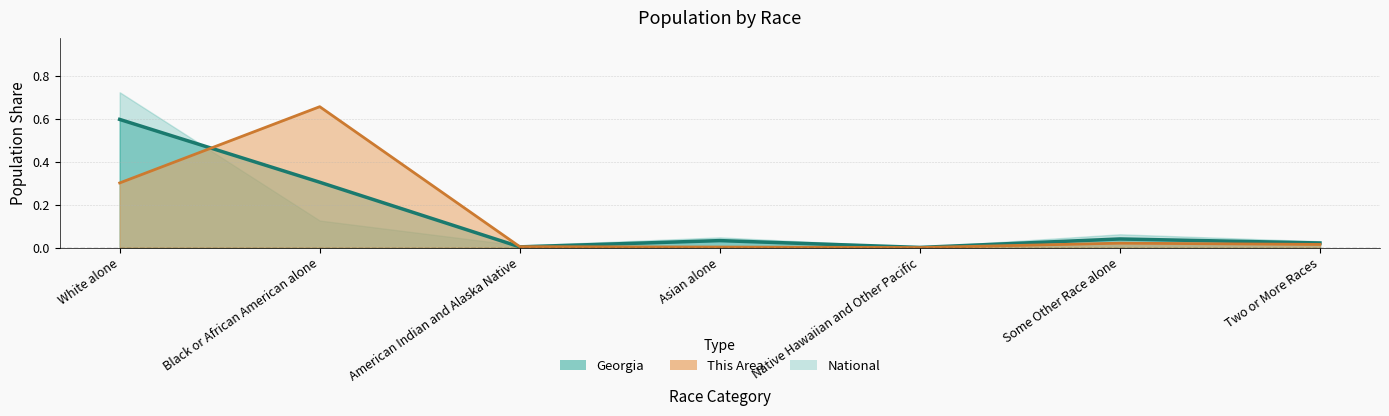

At how many categories does at least one series exceed 0?

7